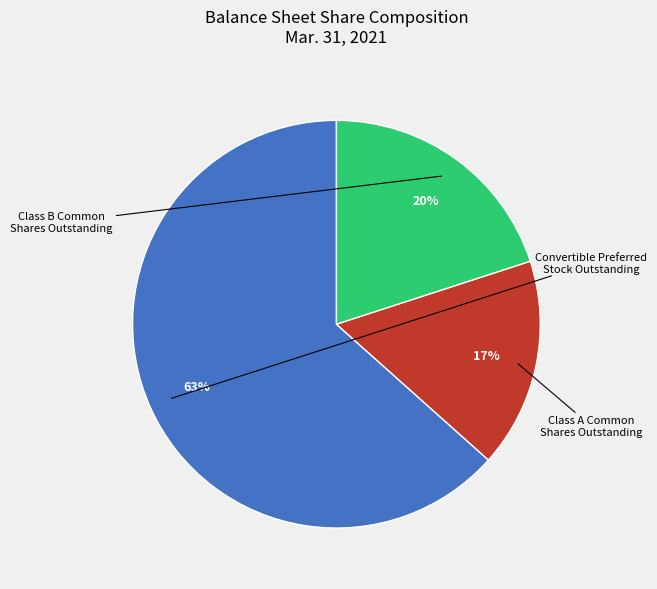

Does any single category account for the majority?

Yes